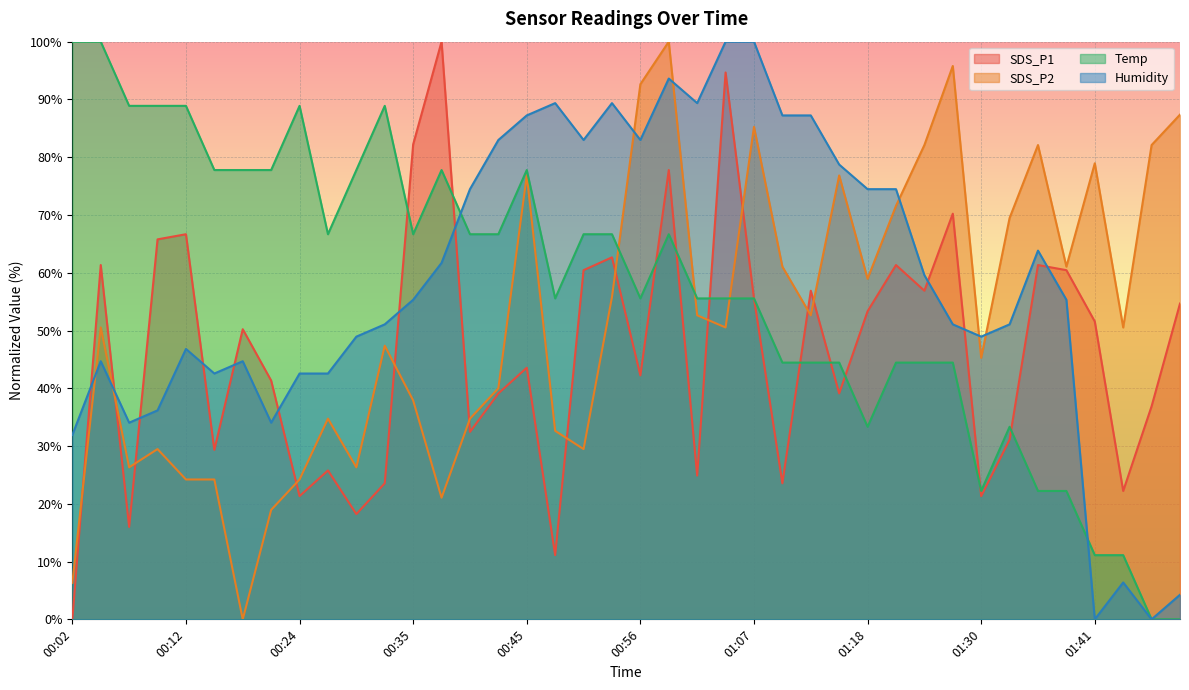

Which series ends up on top after the final intersection of SDS_P1 and Humidity?

SDS_P1